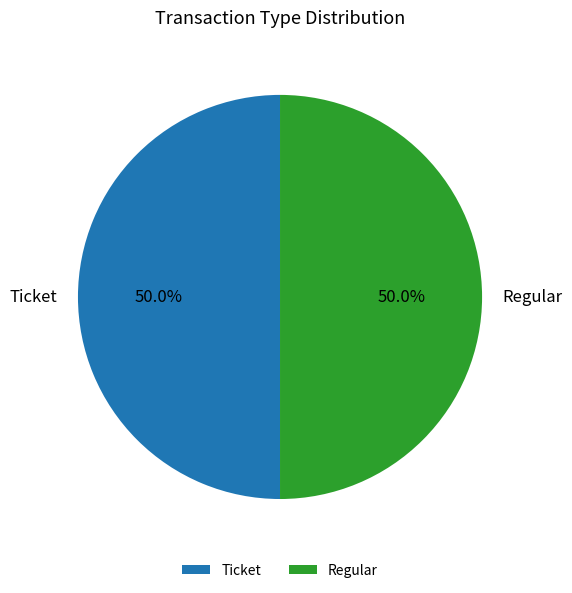

Approximately how many times larger is the value at Ticket compared to Regular?

1.0